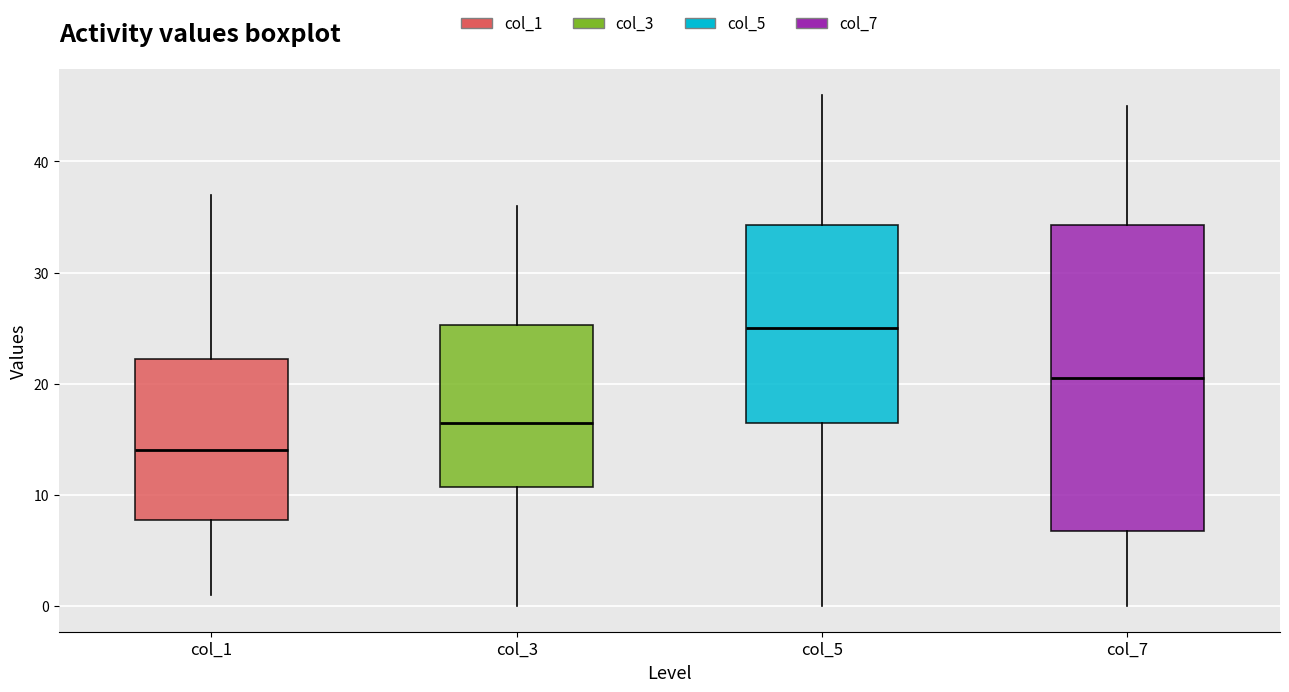

Which box has the lowest median line?

col_1